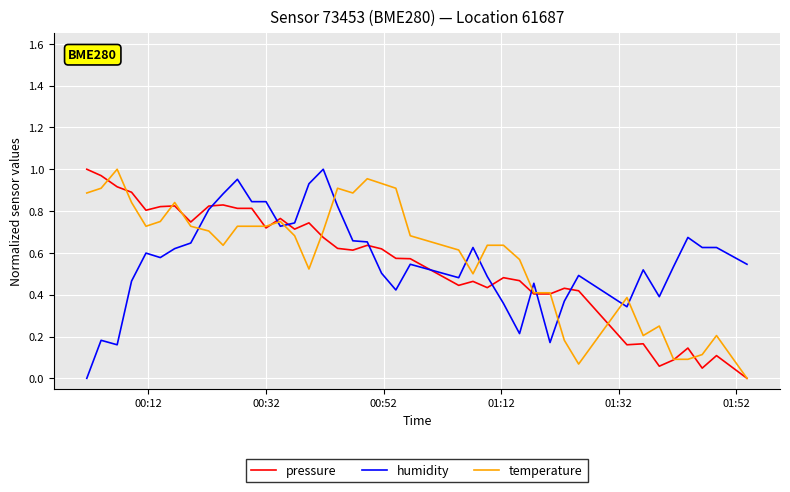

True or false: temperature and humidity intersect in this chart.

True